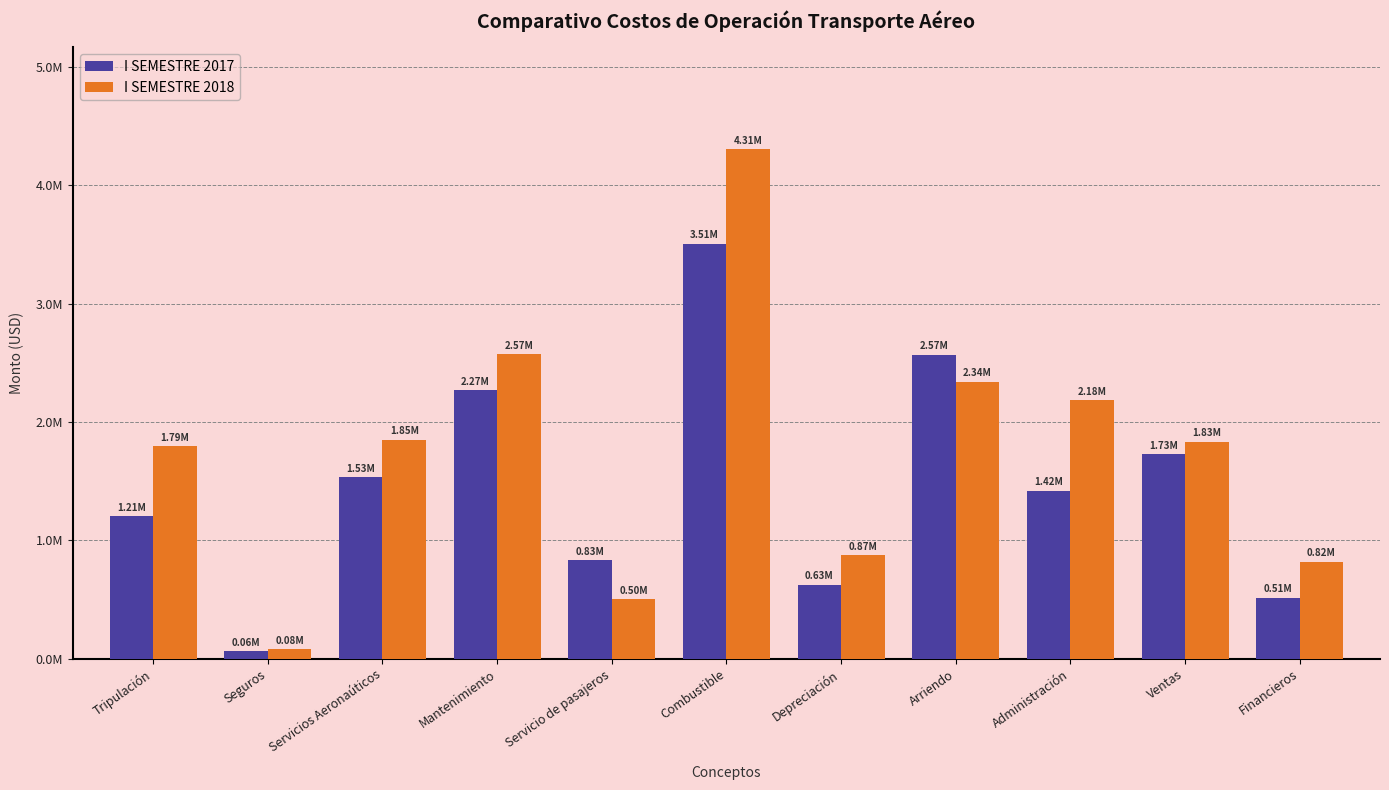

Which series has the largest total across all categories?

I SEMESTRE 2018